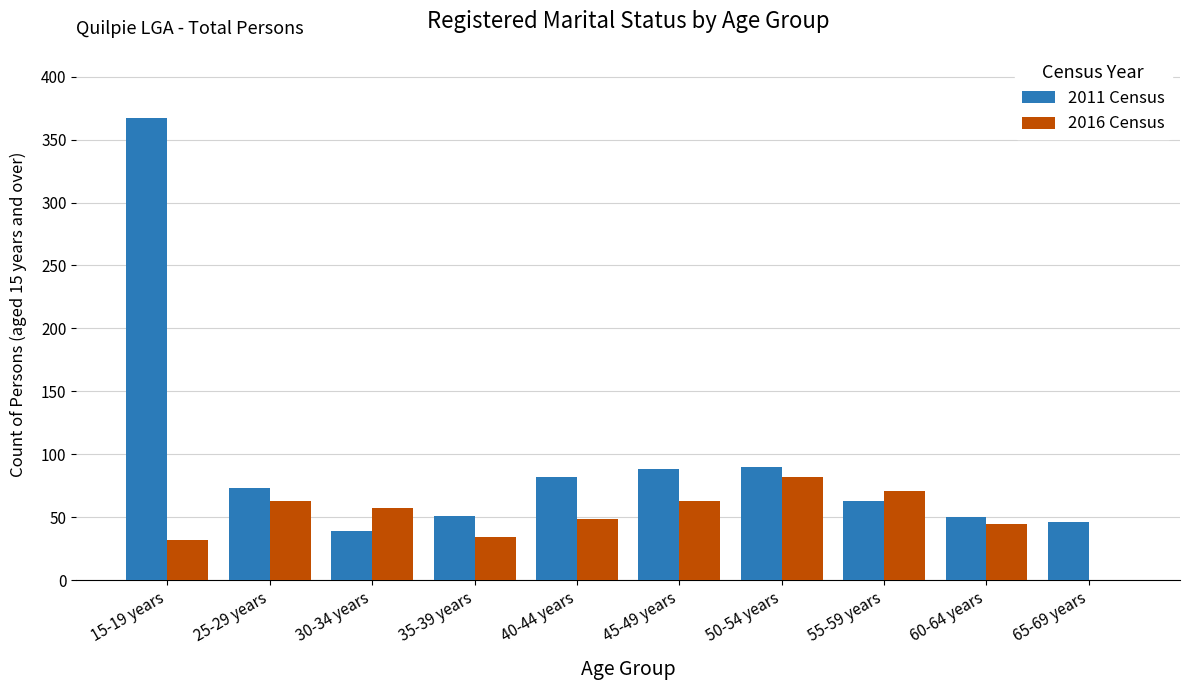

Which series changed the most between 25-29 years and 45-49 years?

2011 Census